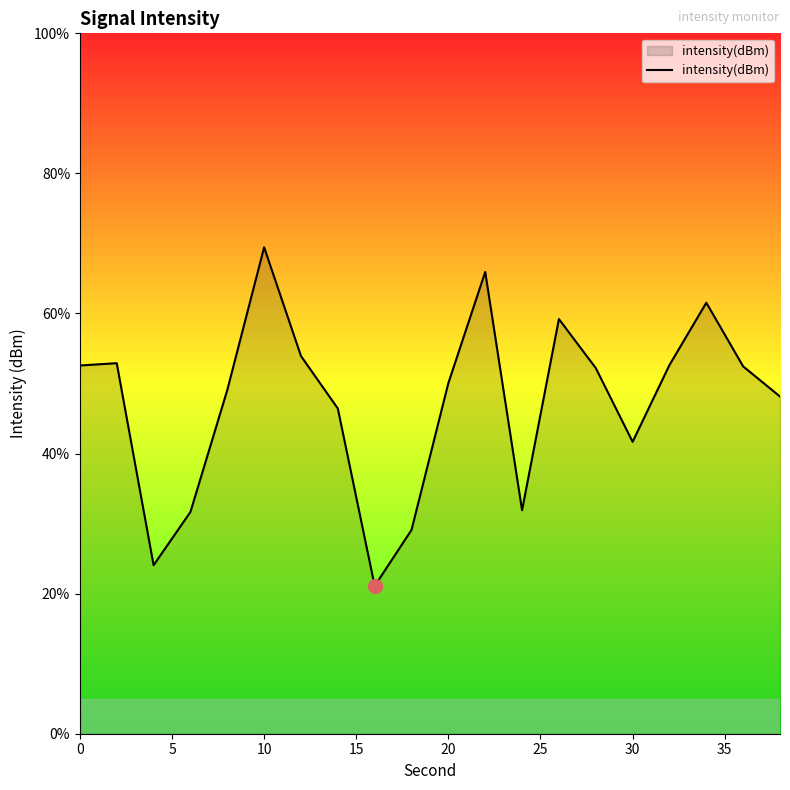

What is the difference between the maximum and minimum values?

48.4